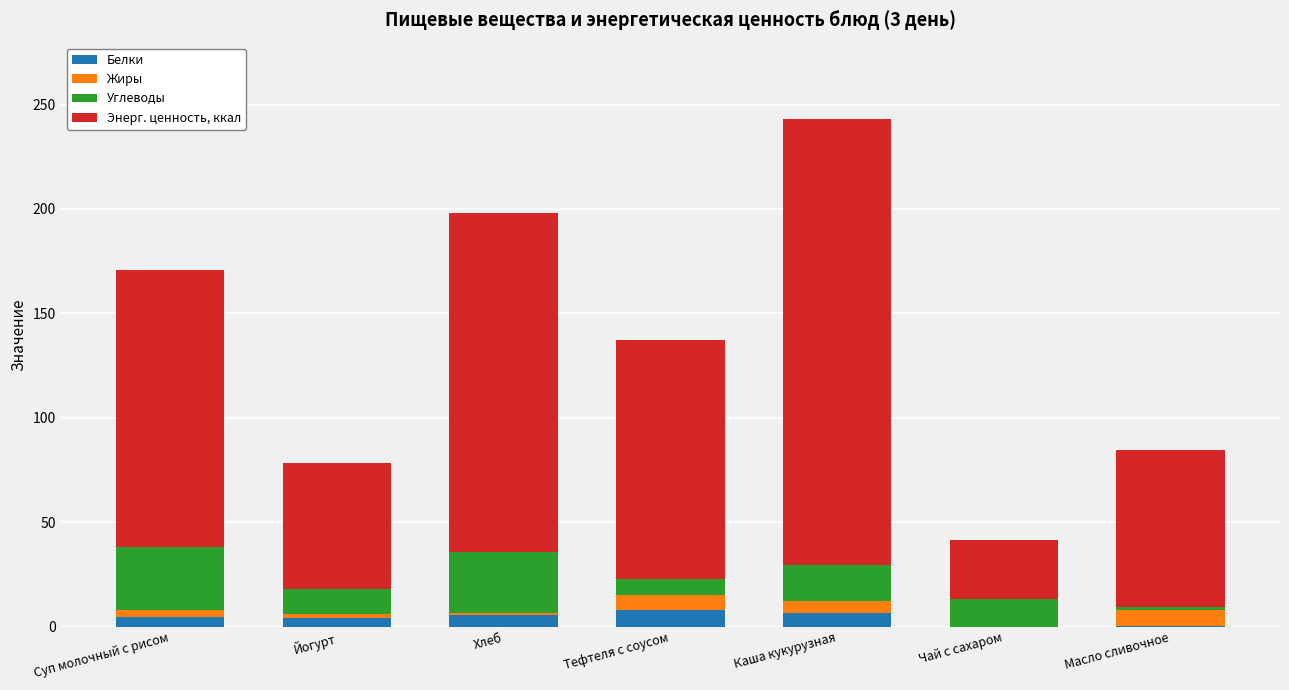

What is the highest value of the Белки series?

7.8